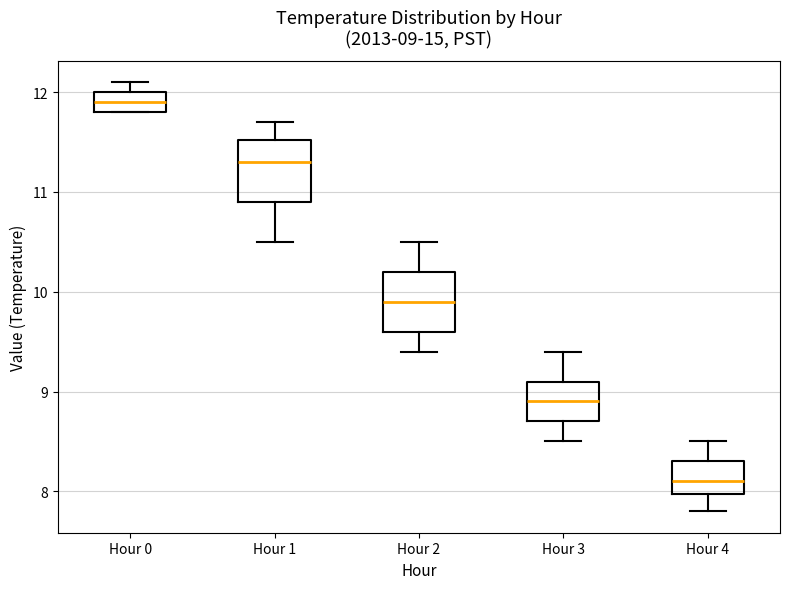

Which box's median line is the highest?

Hour 0